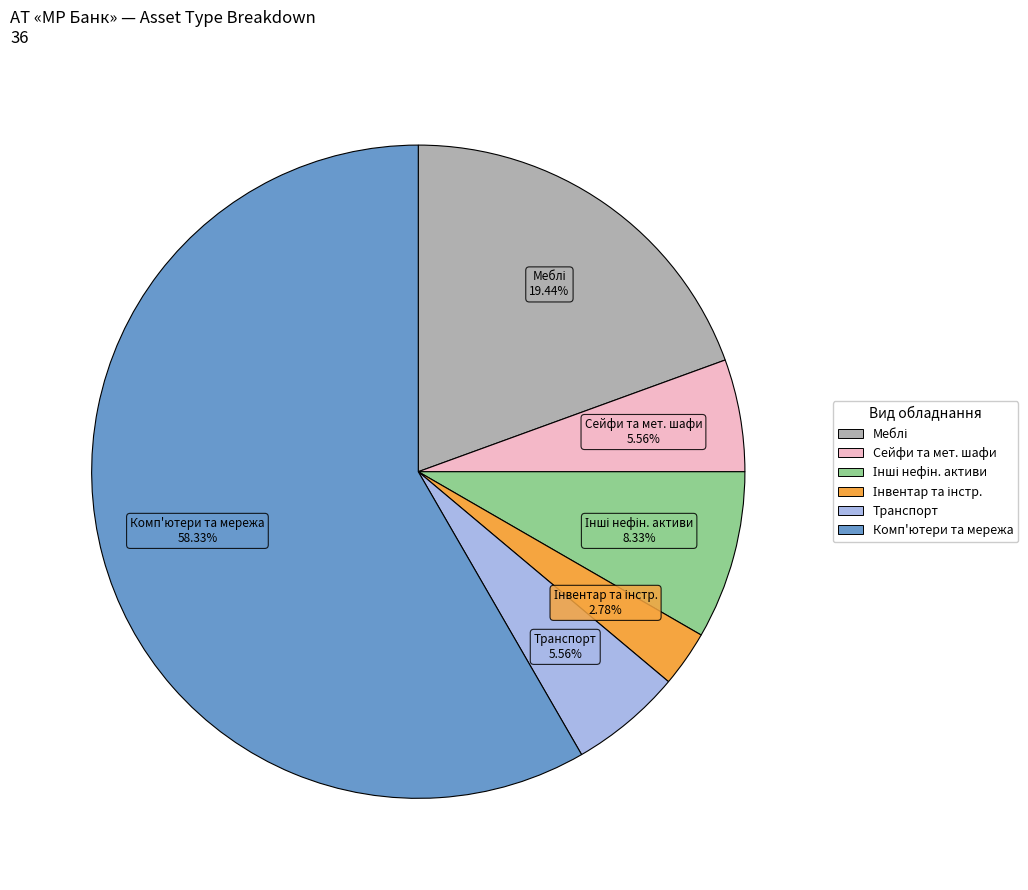

Is there a majority slice in this chart?

Yes